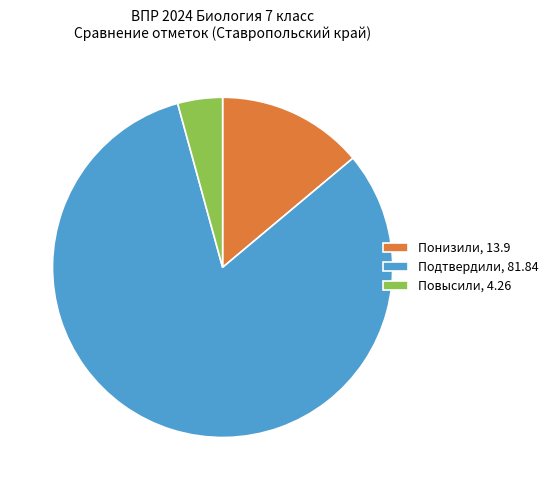

Between Повысили, 4.26 and Понизили, 13.9, which is larger?

Понизили, 13.9